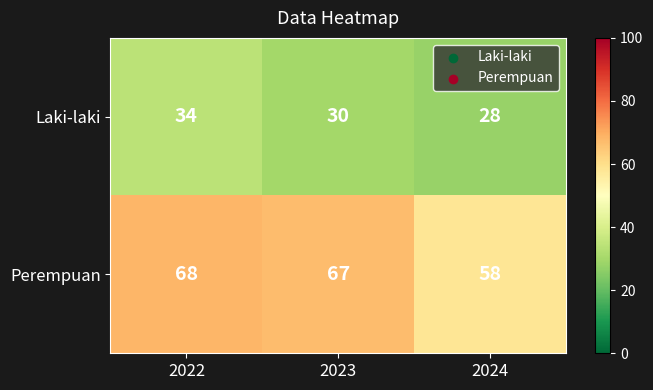

Is it true that Perempuan equals 15 at 2023?

False